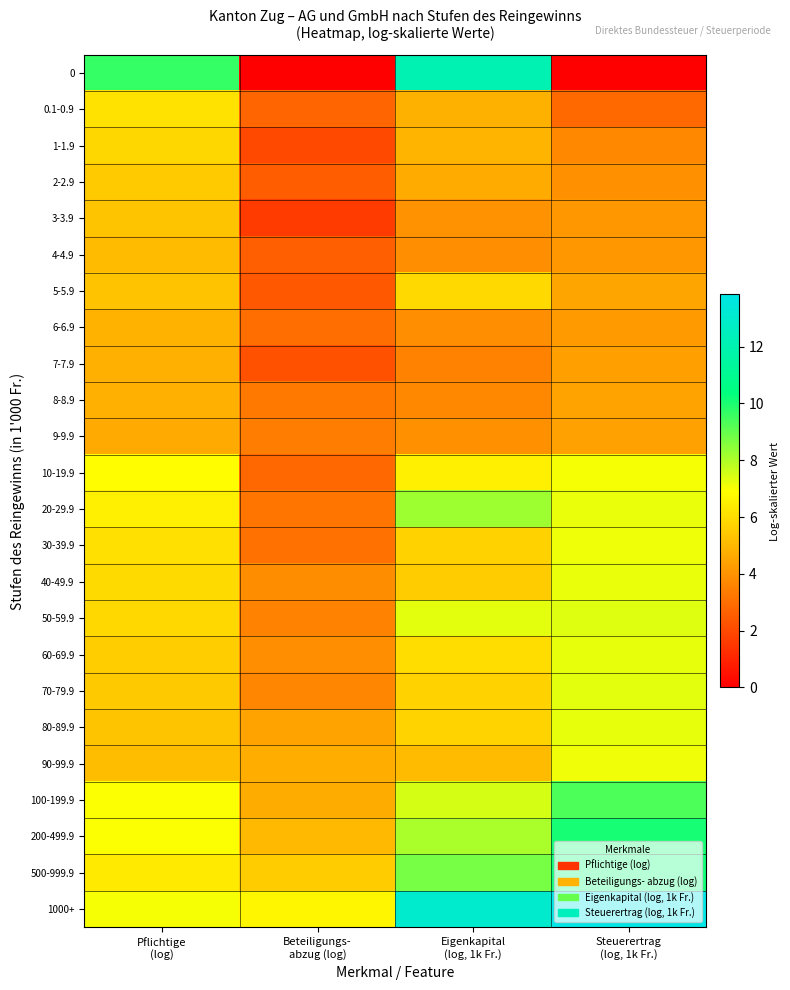

What is the total value across all series at Beteiligungs-
abzug (log)?

81.2